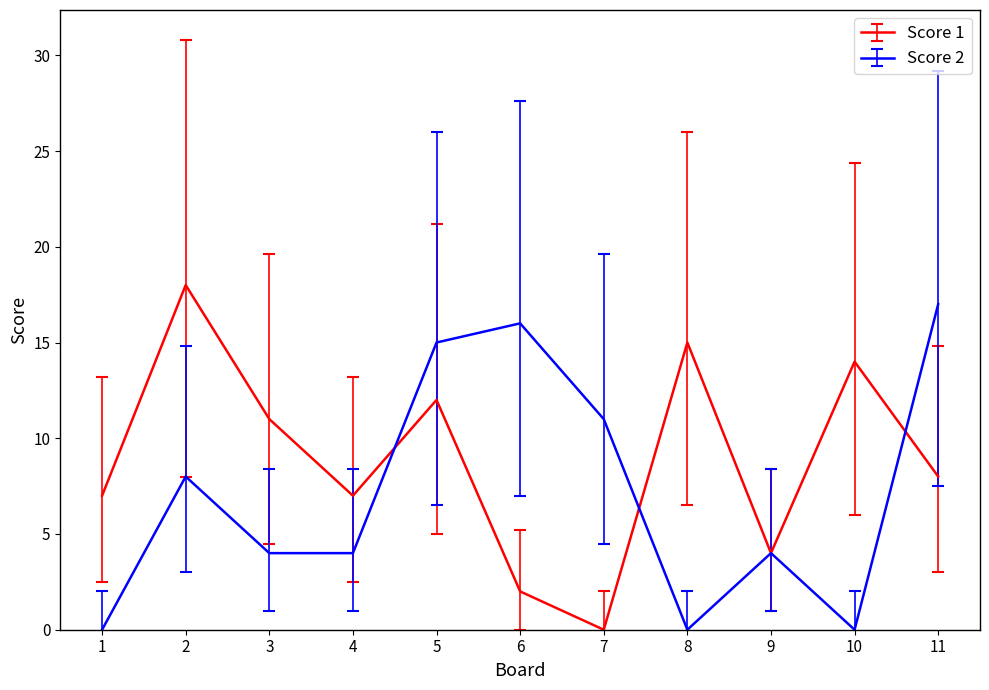

Is the value of Score 1 at 10 greater than the value of Score 2 at 9?

Yes